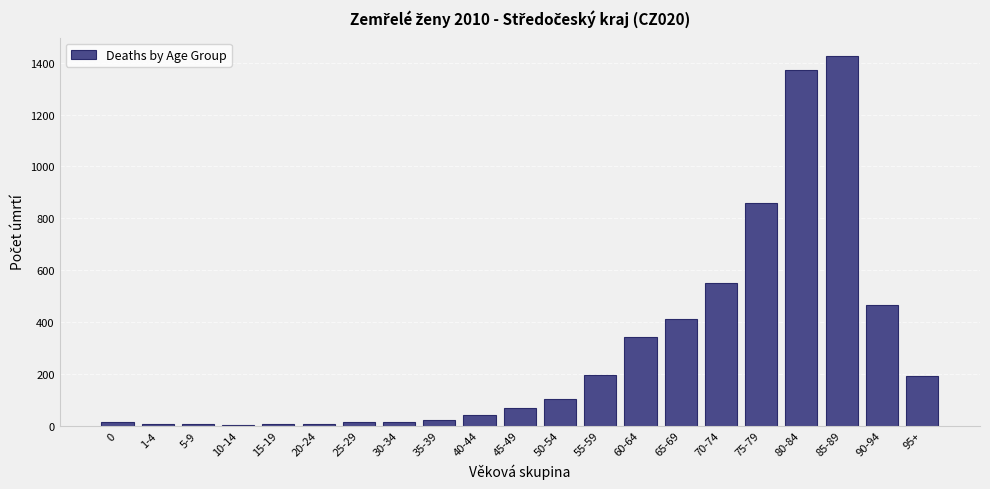

What is the sum of all values?

6120